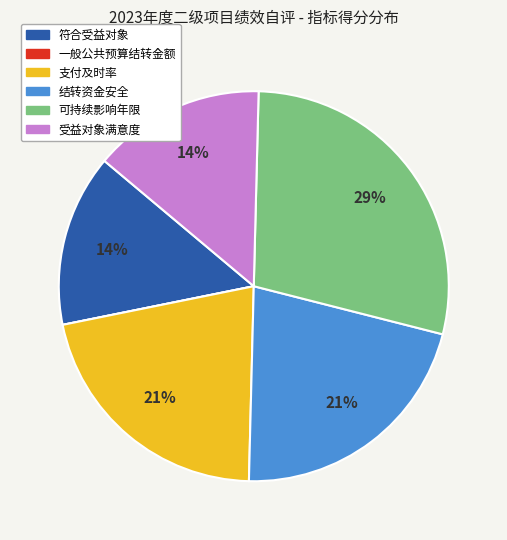

Does 支付及时率 account for over 50% of the chart?

No